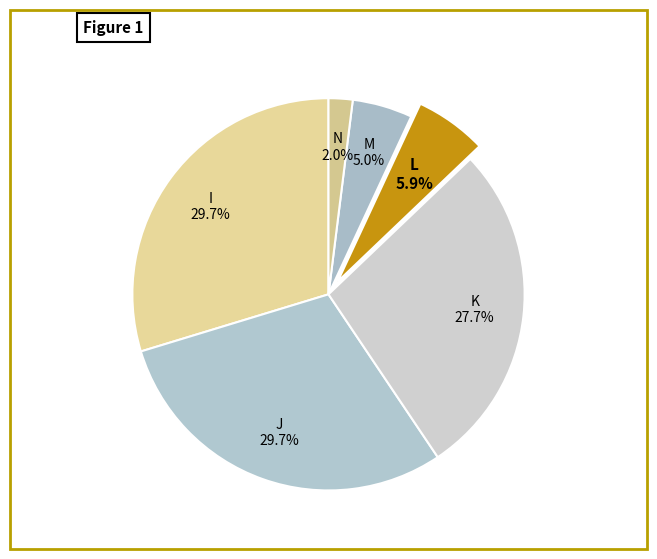

Combined, what portion of the pie is K and N?

29.7%